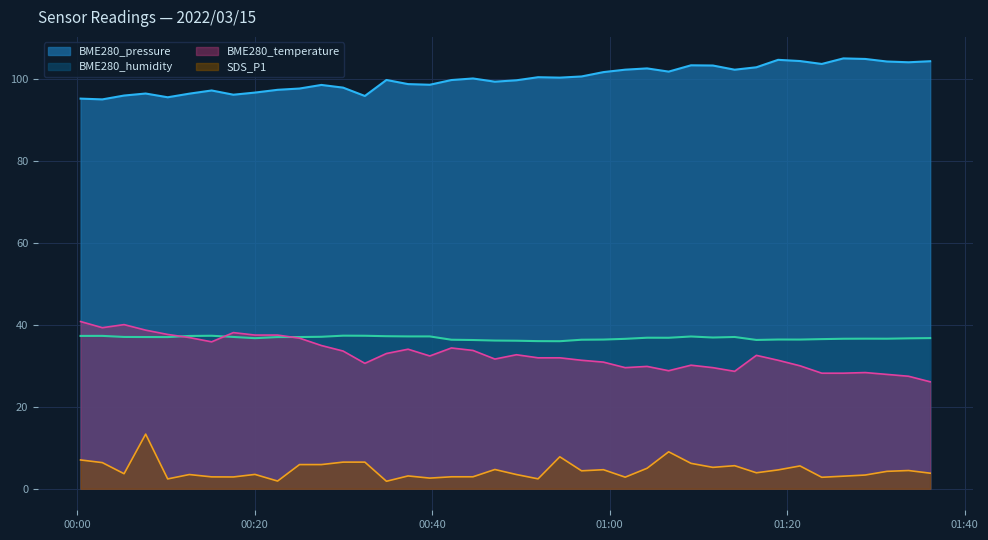

Is it true that BME280_temperature equals 29.6 at 2022/03/15 01:01:44?

True